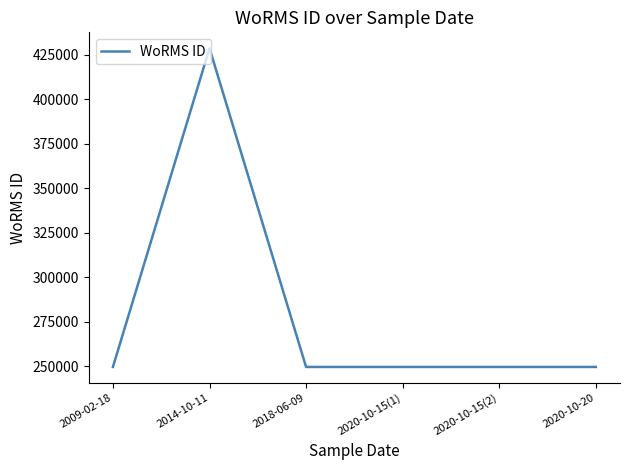

True or false: there are more than 0 points higher than both neighbors.

True